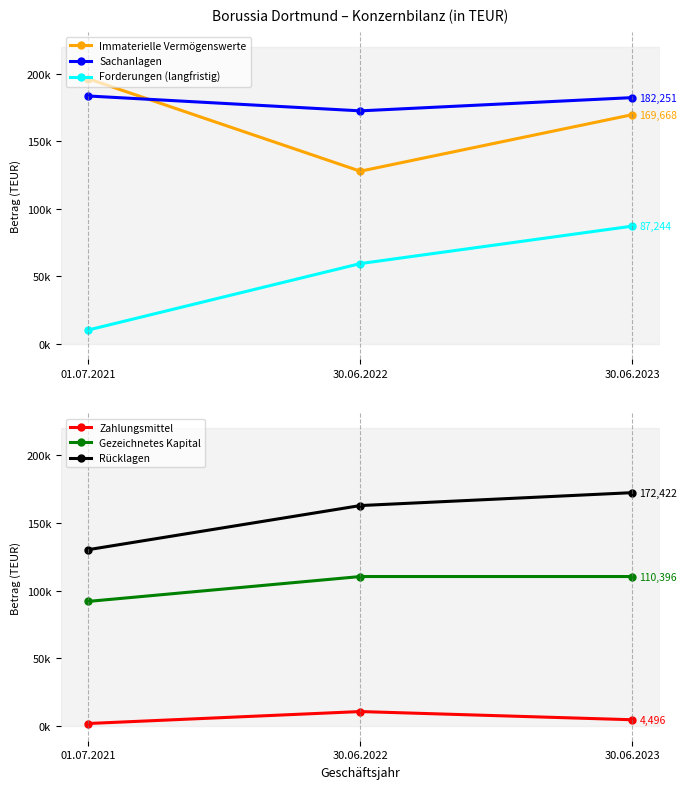

Reading left to right, transcribe all the data shown in this chart.

Immaterielle Vermögenswerte: 01.07.2021=196220	30.06.2022=127838	30.06.2023=169668
Sachanlagen: 01.07.2021=183454	30.06.2022=172453	30.06.2023=182251
Forderungen (langfristig): 01.07.2021=10392	30.06.2022=59531	30.06.2023=87244
Zahlungsmittel: 01.07.2021=1725	30.06.2022=10571	30.06.2023=4496
Gezeichnetes Kapital: 01.07.2021=92000	30.06.2022=110396	30.06.2023=110396
Rücklagen: 01.07.2021=130233	30.06.2022=162872	30.06.2023=172422